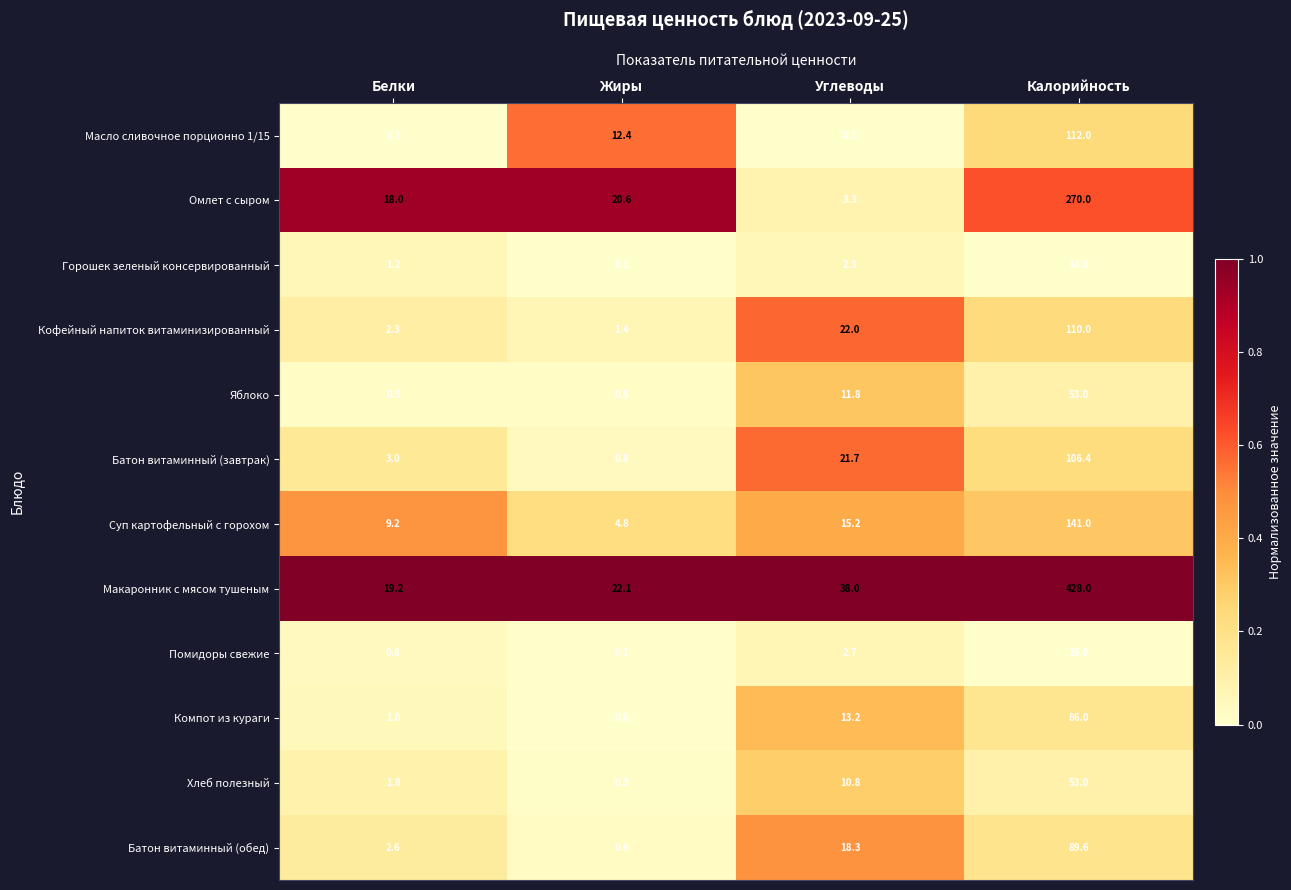

Which series has the largest total across all categories?

Макаронник с мясом тушеным